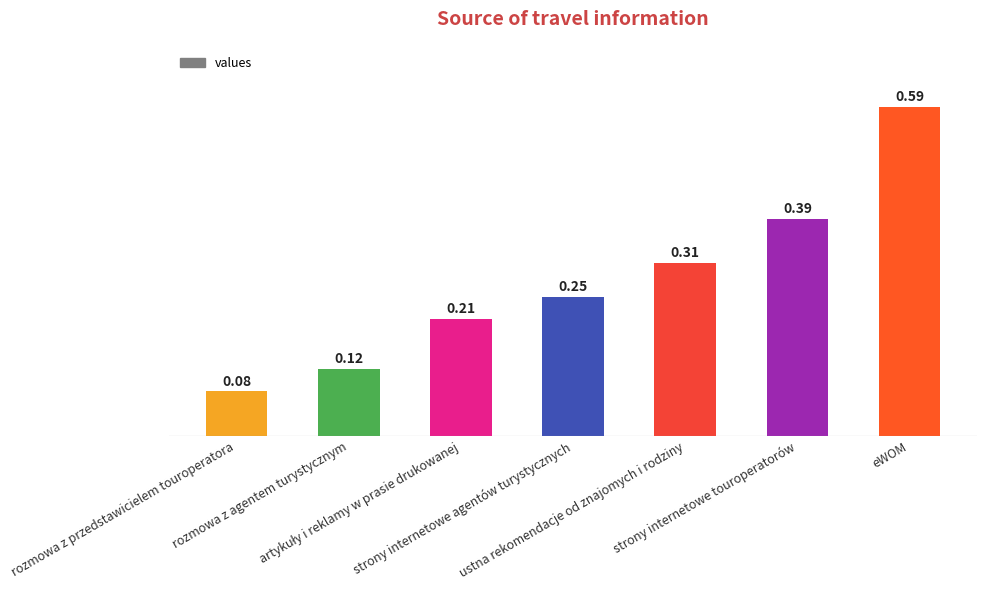

What is the difference between the maximum and minimum values?

0.5